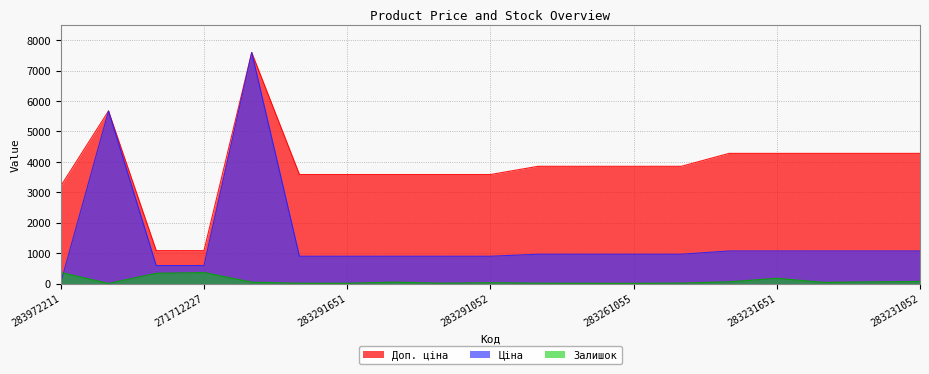

How many series are shown in this chart?

3